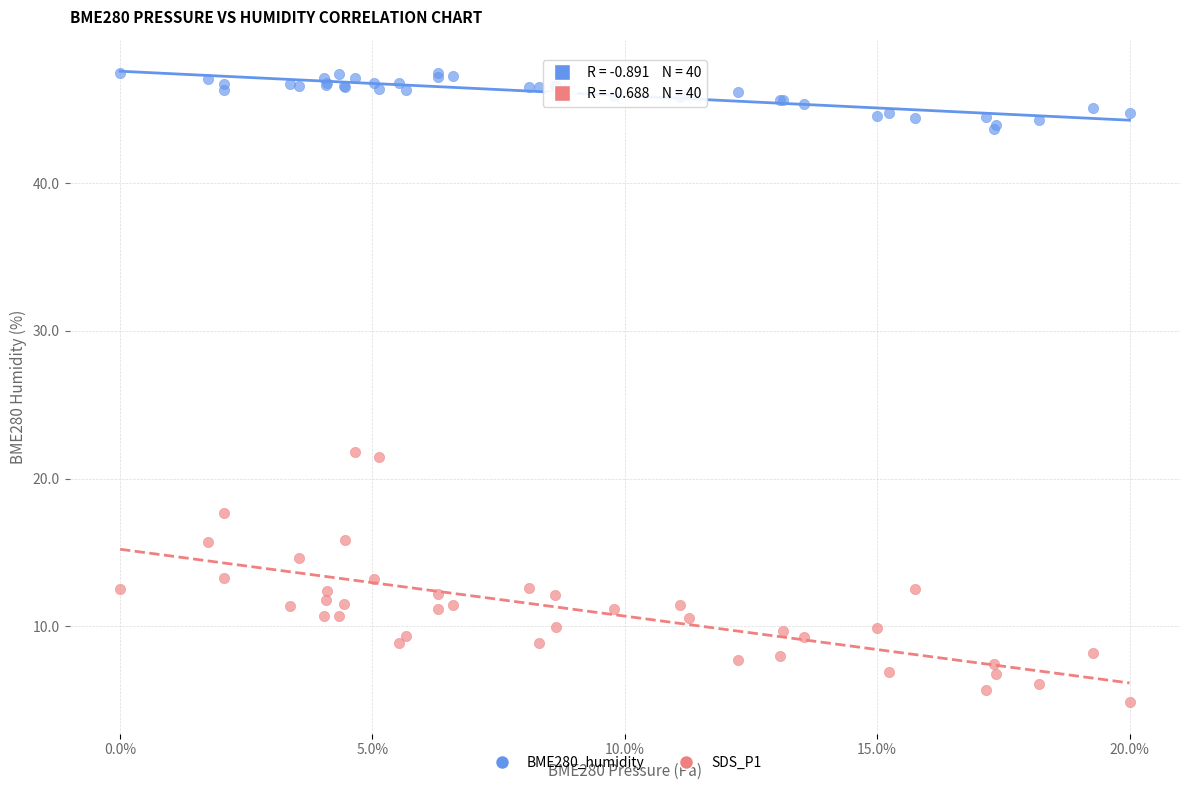

What are all the series names shown in the legend?

BME280_humidity, SDS_P1